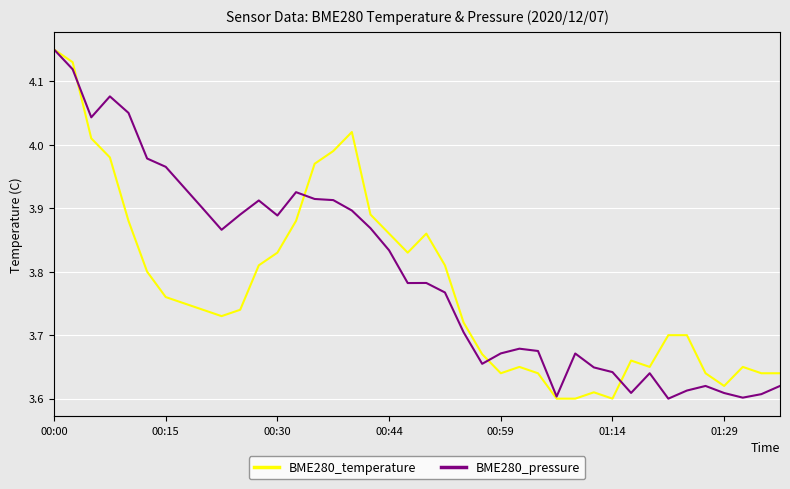

Reading left to right, transcribe all the data shown in this chart.

BME280_temperature: 4.2	4.1	4.0	4.0	3.9	3.8	3.8	3.8	3.7	3.7	3.7	3.8	3.8	3.9	4.0	4.0	4.0	3.9	3.9	3.8	3.9	3.8	3.7	3.7	3.6	3.6	3.6	3.6	3.6	3.6	3.6	3.7	3.6	3.7	3.7	3.6	3.6	3.6	3.6	3.6
BME280_pressure: 4.2	4.1	4.0	4.1	4.1	4.0	4.0	3.9	3.9	3.9	3.9	3.9	3.9	3.9	3.9	3.9	3.9	3.9	3.8	3.8	3.8	3.8	3.7	3.7	3.7	3.7	3.7	3.6	3.7	3.6	3.6	3.6	3.6	3.6	3.6	3.6	3.6	3.6	3.6	3.6